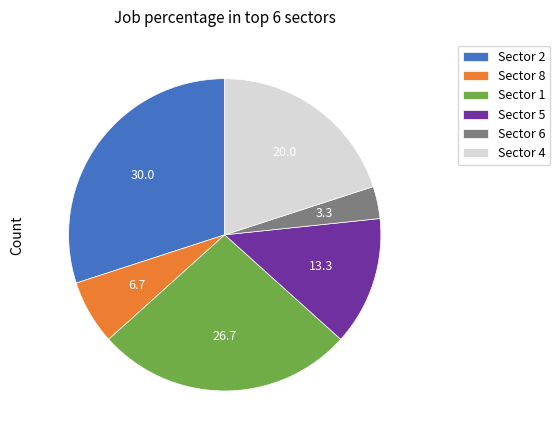

The Sector 1 slice represents 37% of the pie. True or false?

False